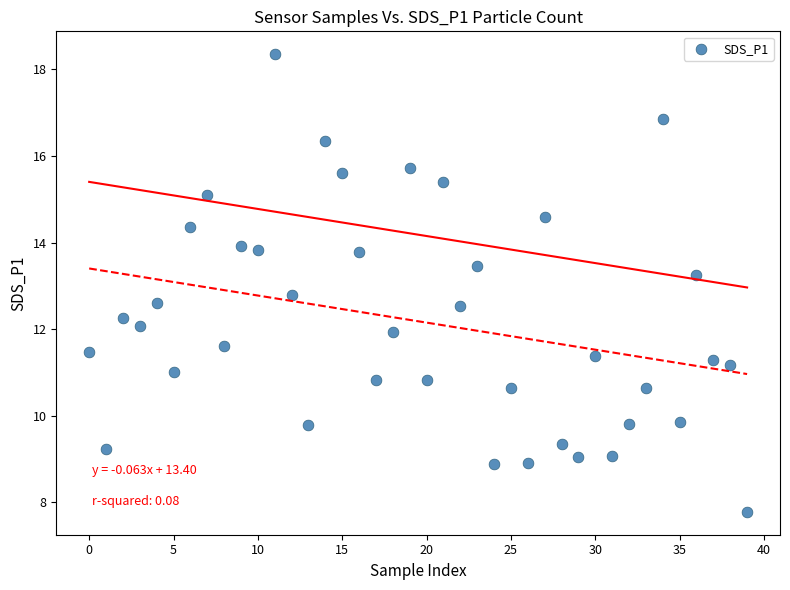

How many data points are displayed?

40